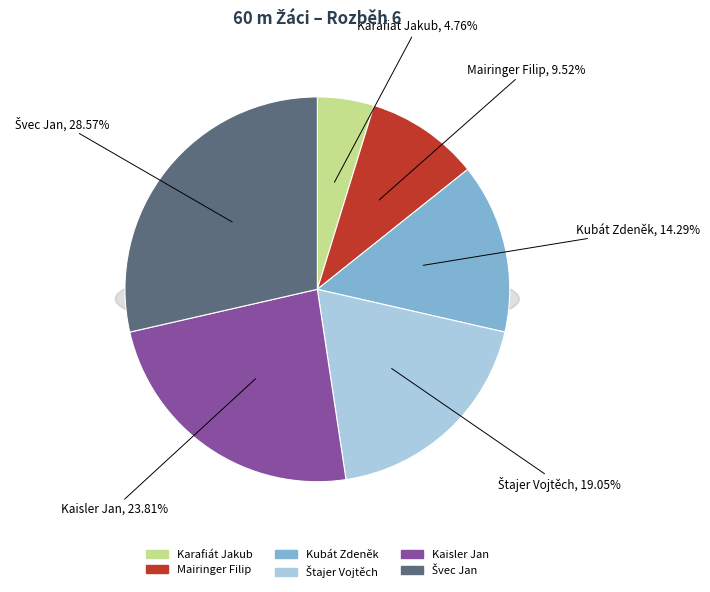

Rank the categories by value from highest to lowest.

Švec Jan, Kaisler Jan, Štajer Vojtěch, Kubát Zdeněk, Mairinger Filip, Karafiát Jakub